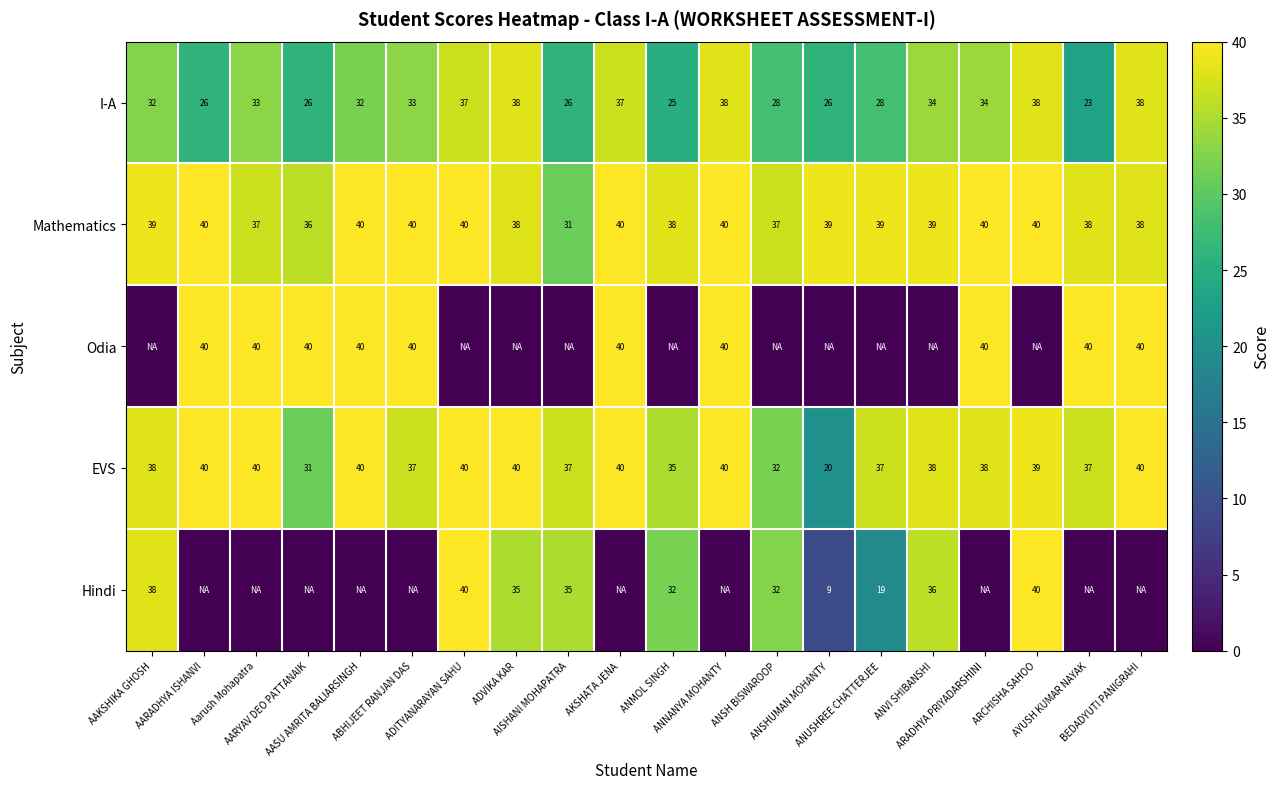

At how many categories does at least one series exceed 30?

20